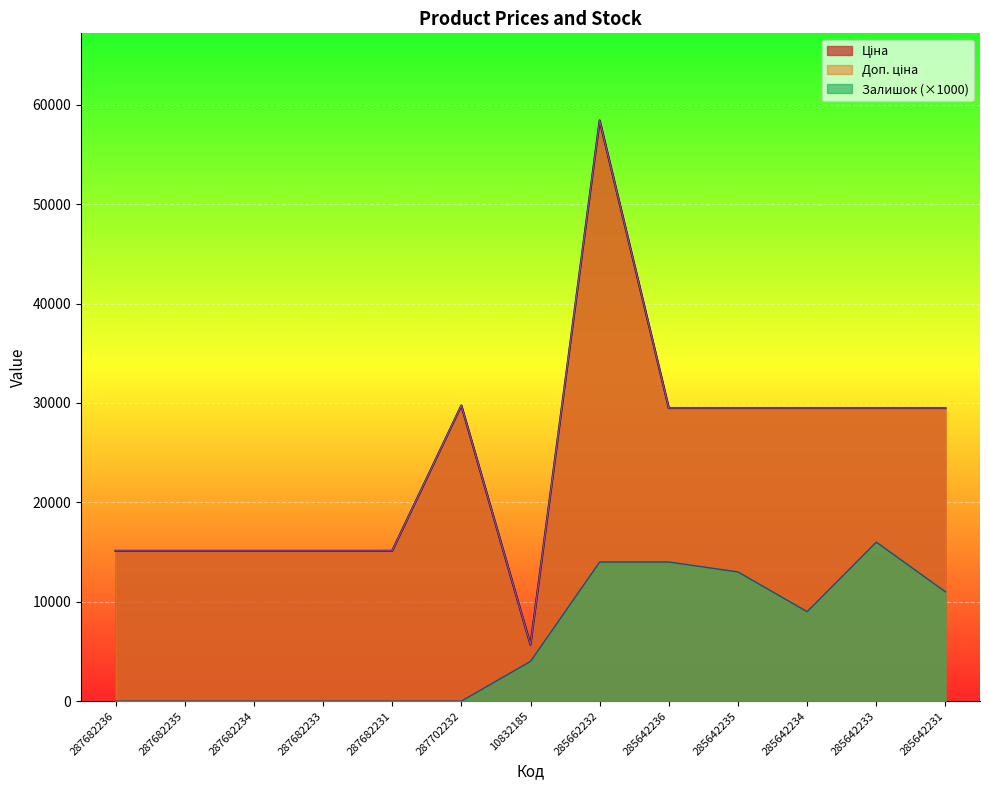

True or false: Ціна has a value of 6275.2 at 287682233.

False